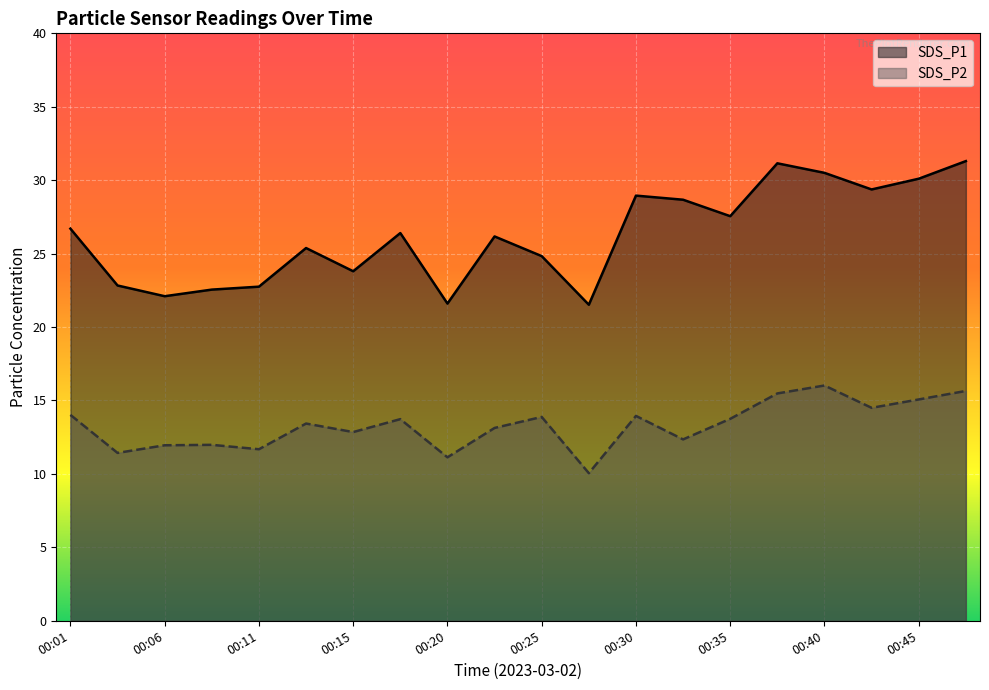

What is the value of the SDS_P1 point at the 3rd from the left?

22.1